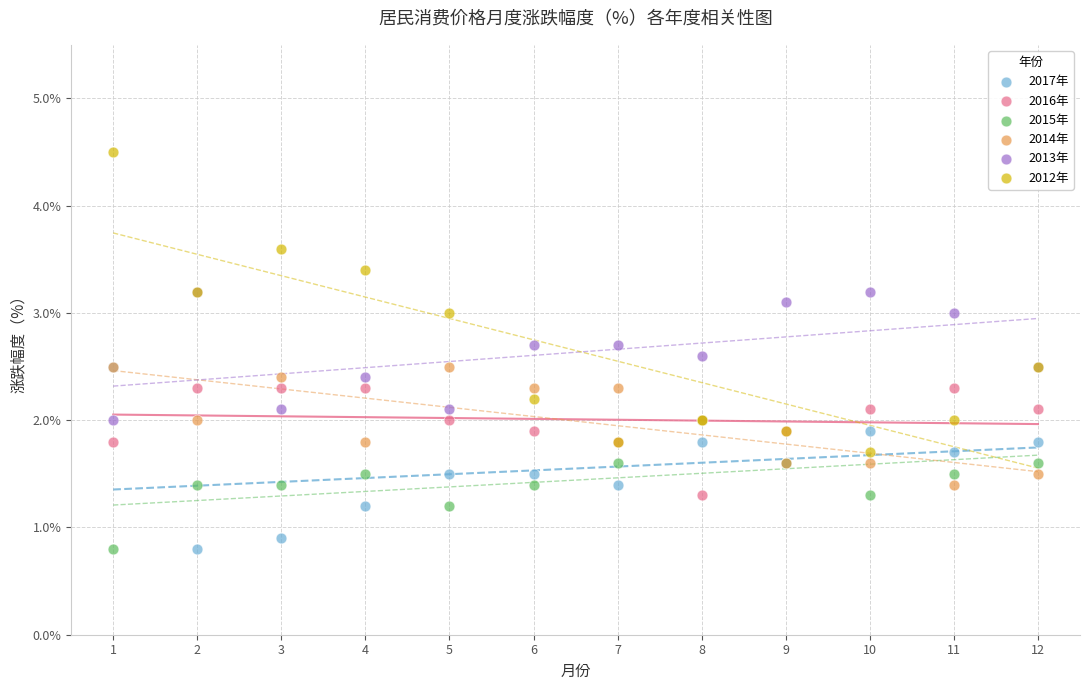

Which series contains the highest Y value?

2012年